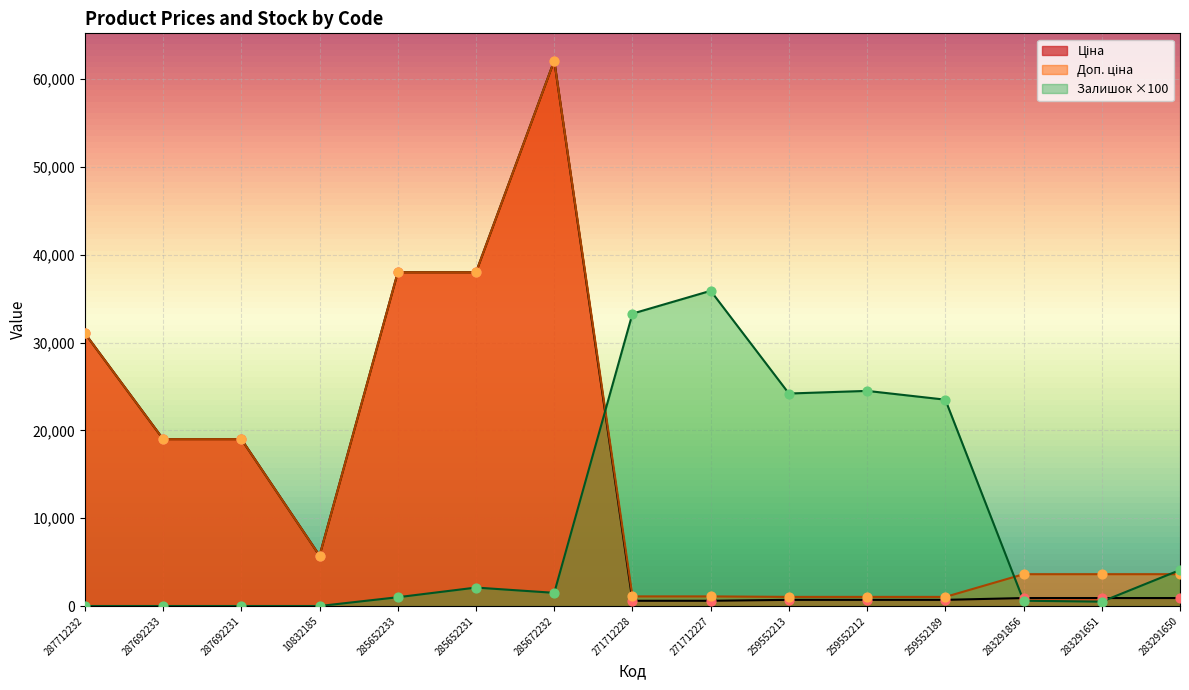

What is the total value across all series at 285672232?

125733.7